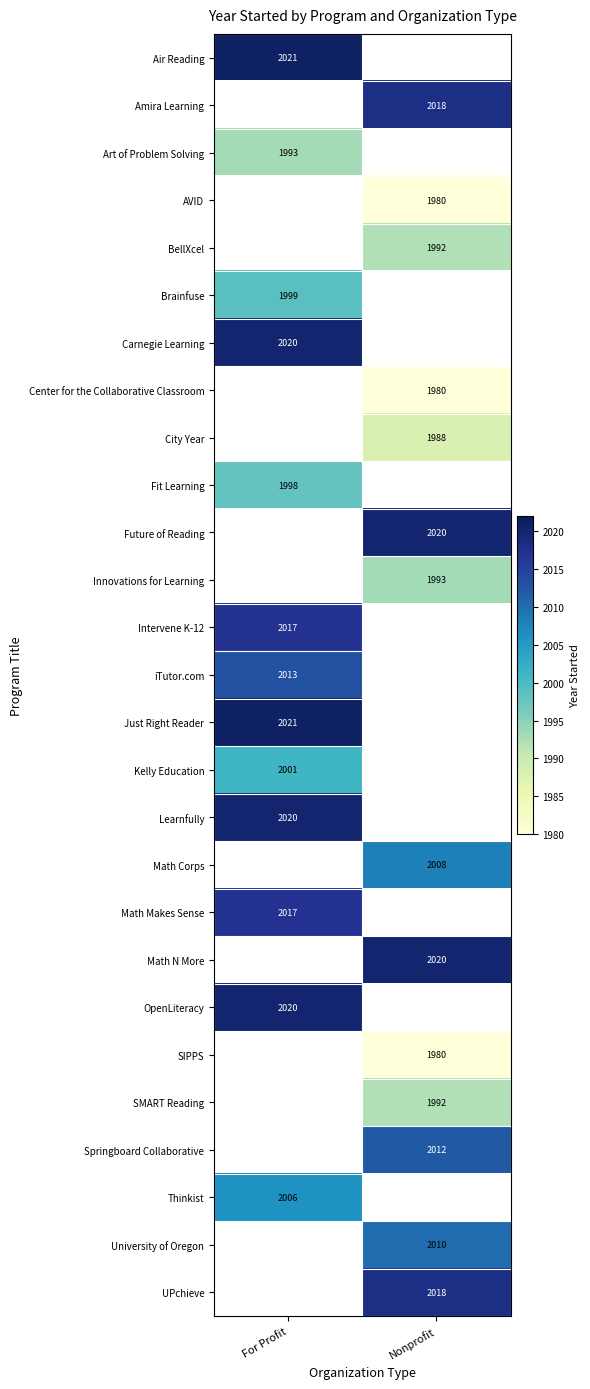

The Art of Problem Solving series shows 1349 at For Profit. True or false?

False